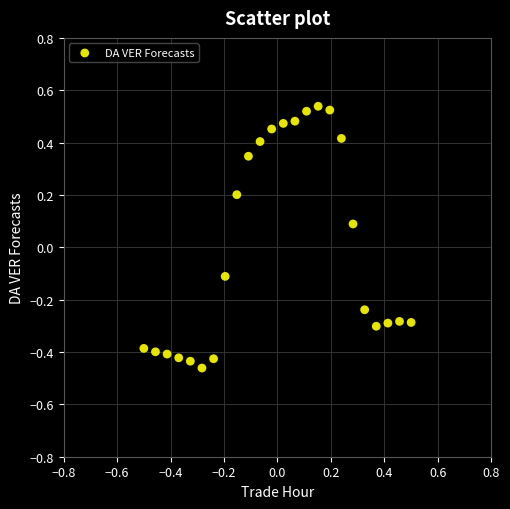

What is the range of X values (max minus min)?

1.0